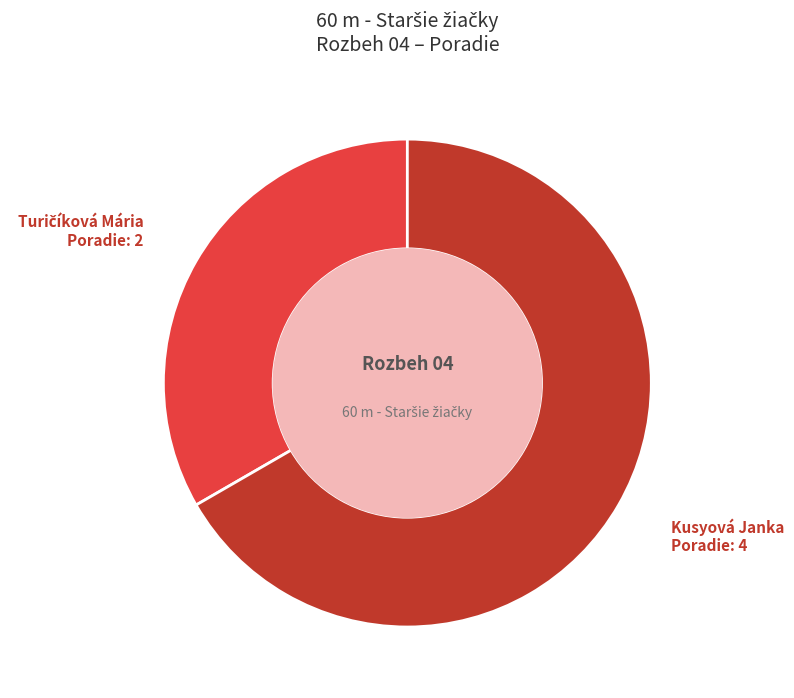

Is there any slice that represents more than half of the pie?

Yes